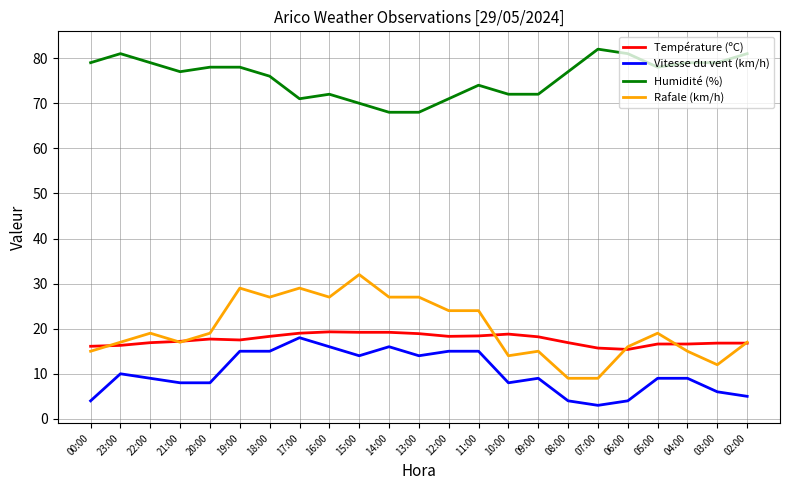

The value of Vitesse du vent (km/h) at 03:00 is 2.2. True or false?

False